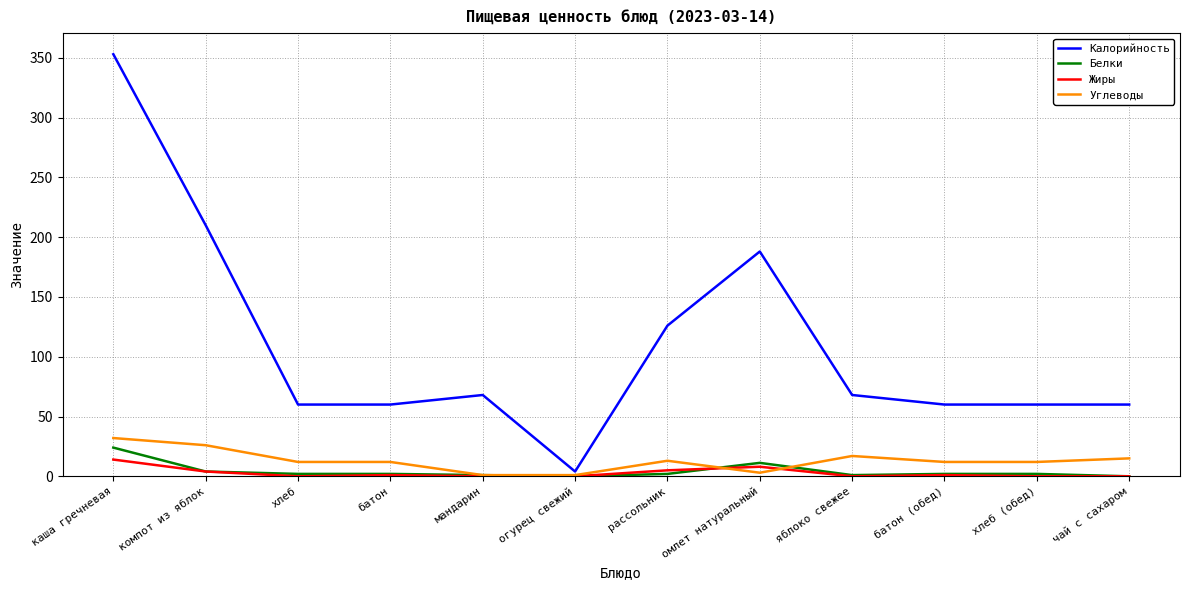

At which category is the sum across all series the highest?

каша гречневая